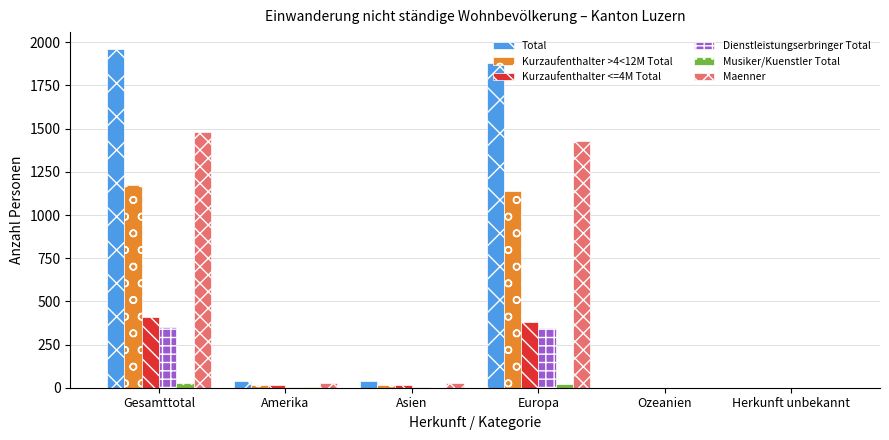

What is the spread (max minus min) of values at Europa?

1862